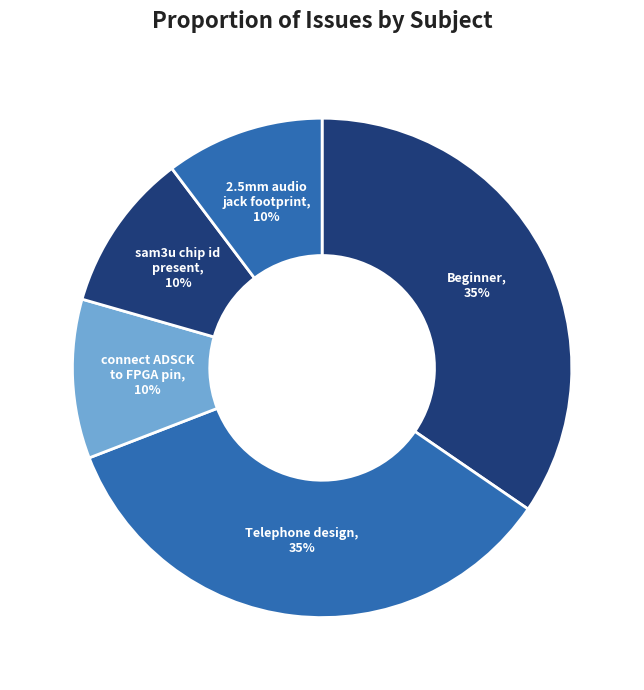

Does Telephone design represent more than half of the total?

No